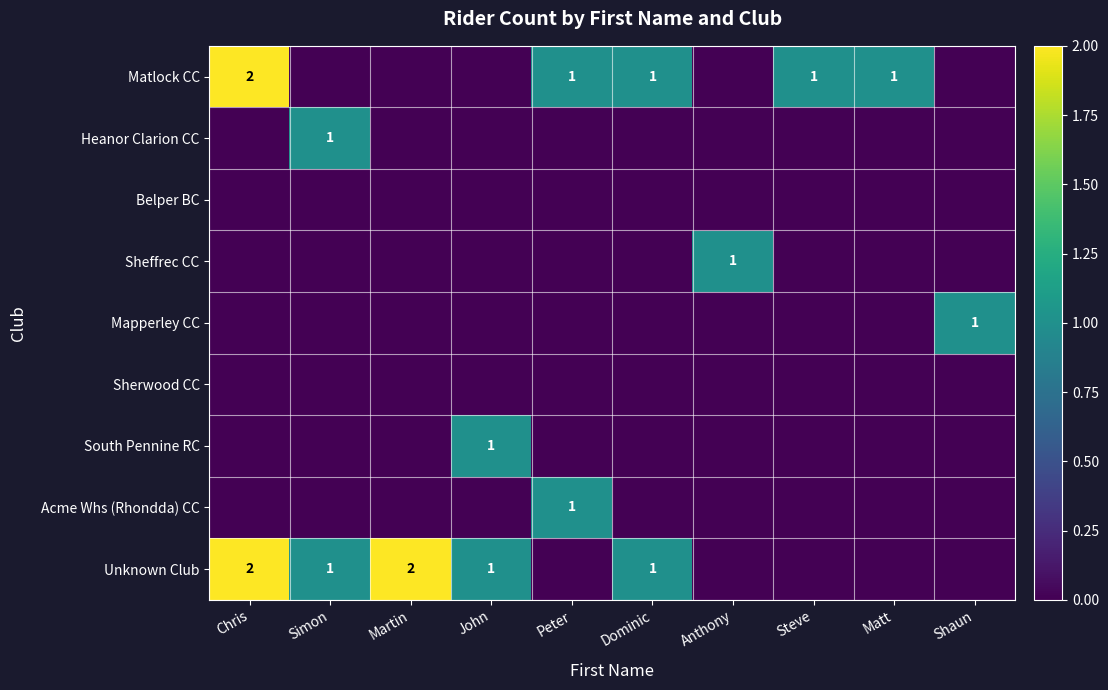

True or false: Matlock CC has a value of 1 at Chris.

False